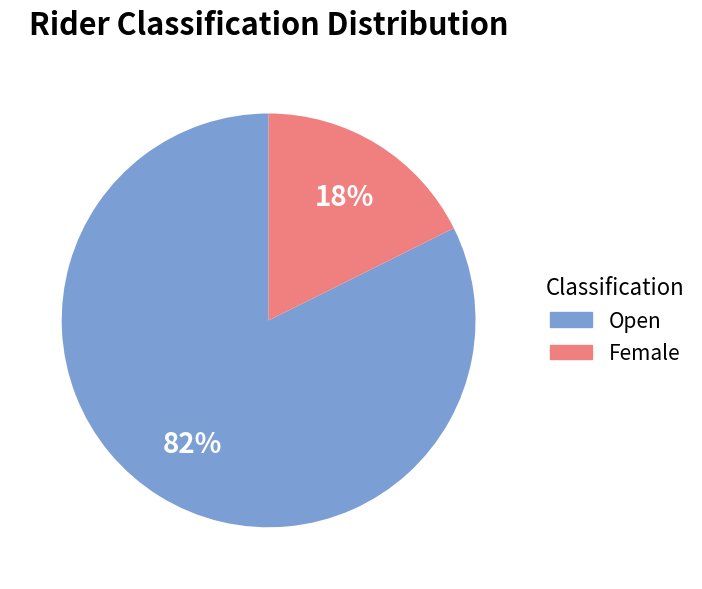

Between Open and Female, which is larger?

Open